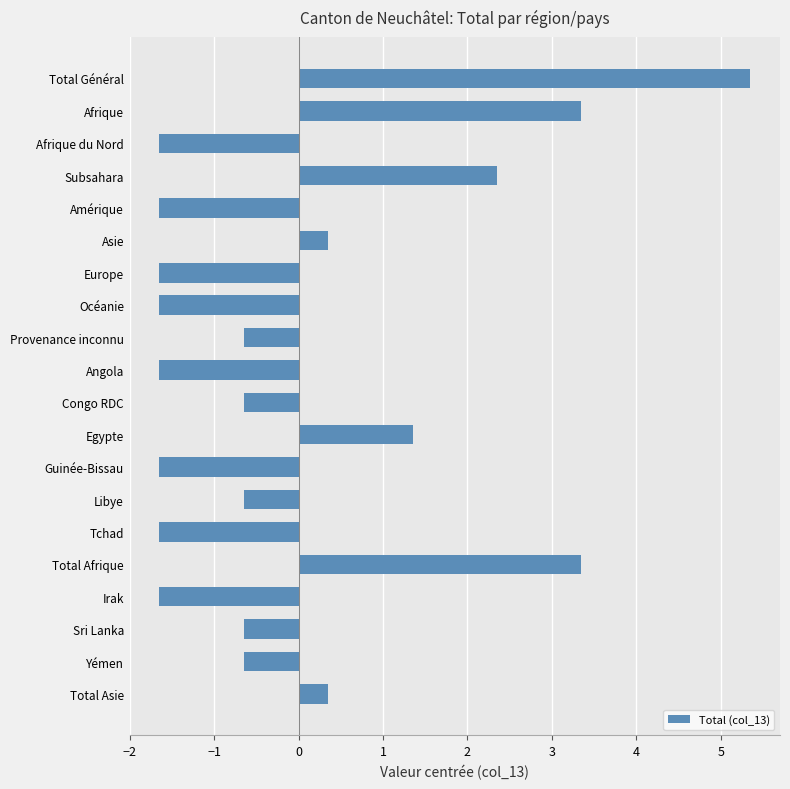

What is the minimum value shown in the chart?

-1.6